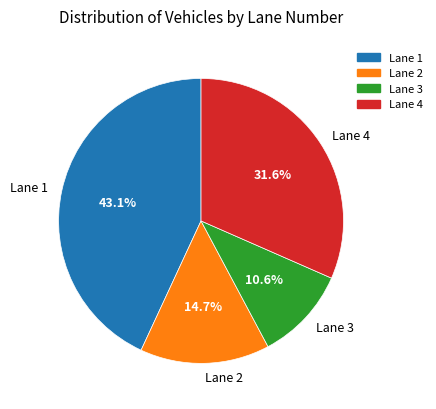

Is there any slice that represents more than half of the pie?

No